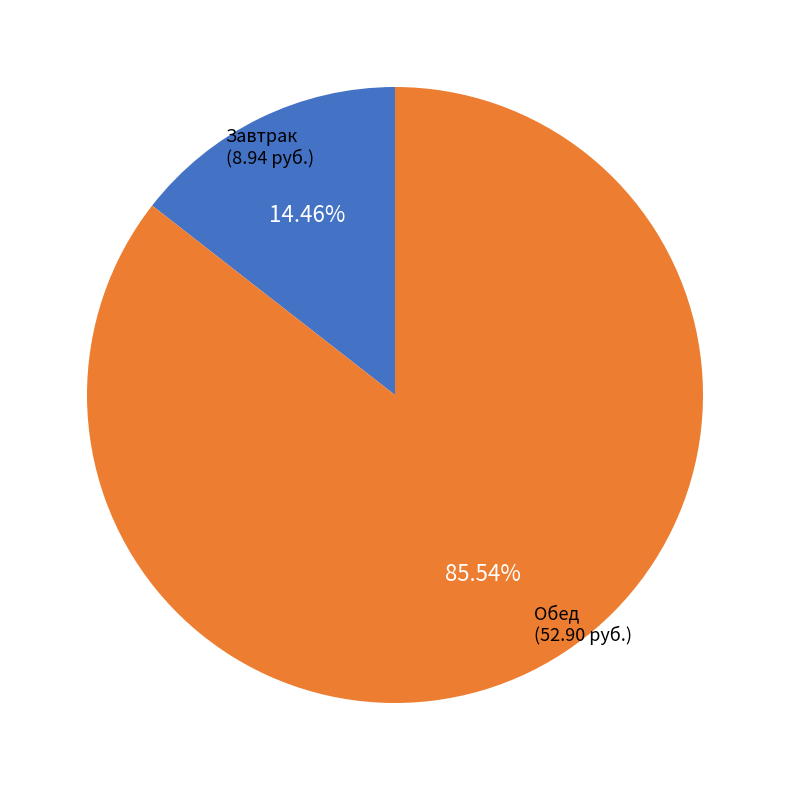

Is there a majority slice in this chart?

Yes